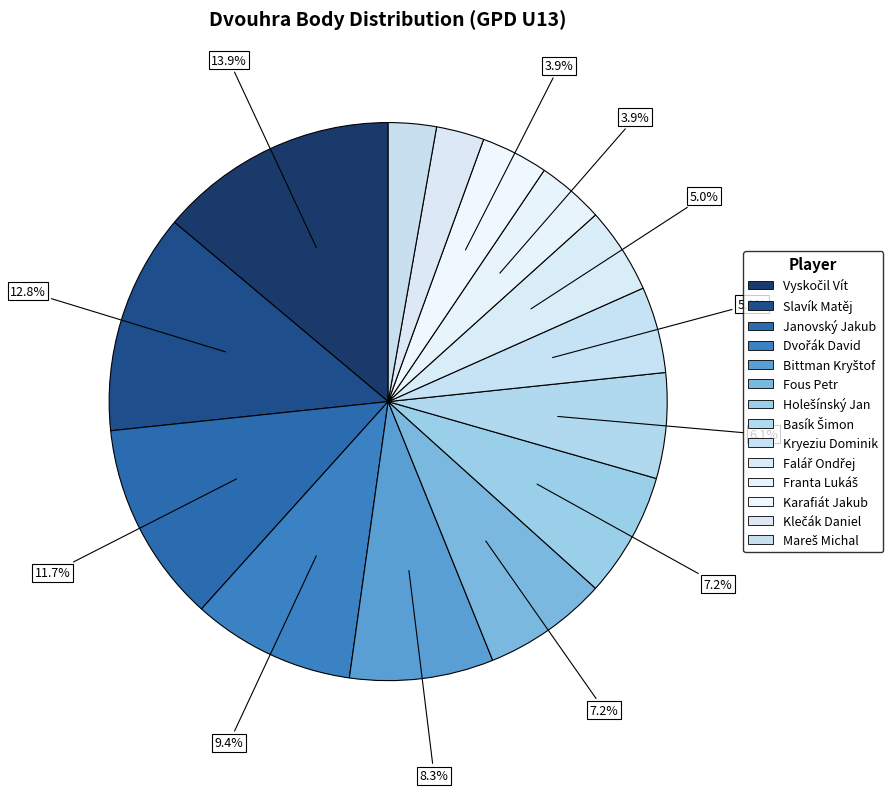

Is the sum of Fous Petr and Mareš Michal greater than half?

No